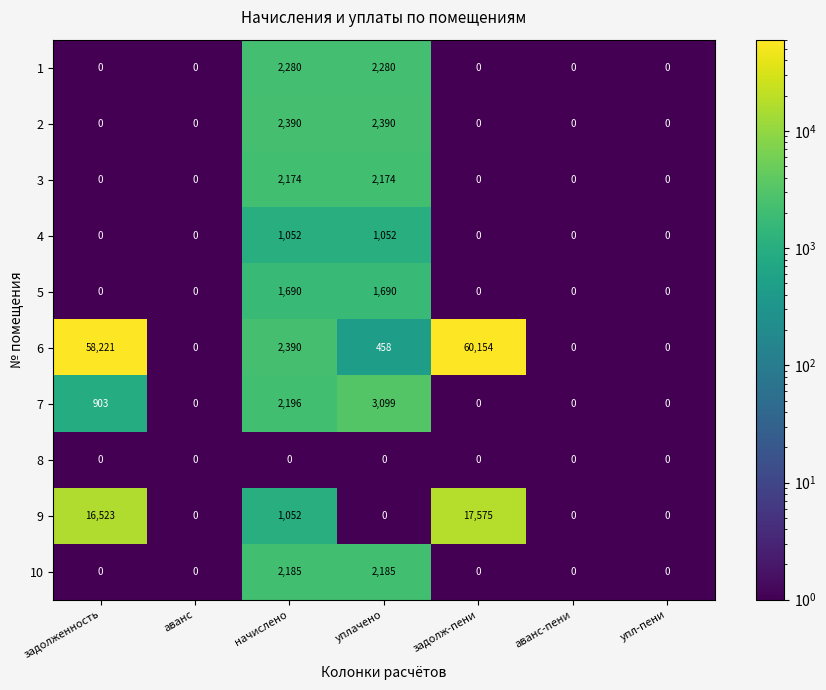

At which category is the sum across all series the highest?

задолж-пени